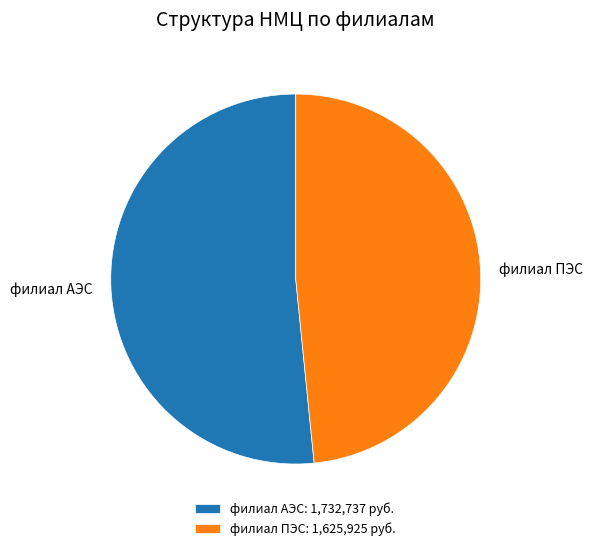

Is it true that филиал ПЭС is 40% of the pie?

False